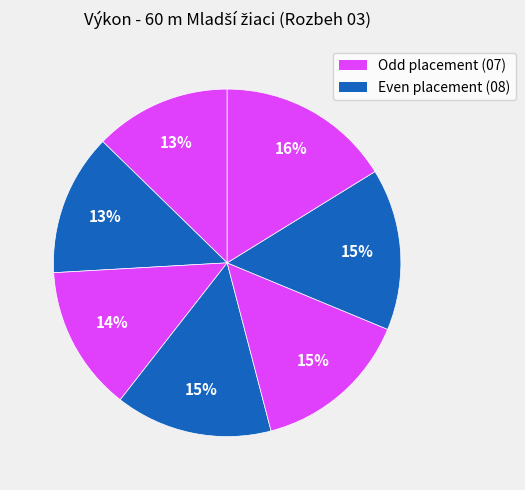

How many slices are in this pie chart?

7